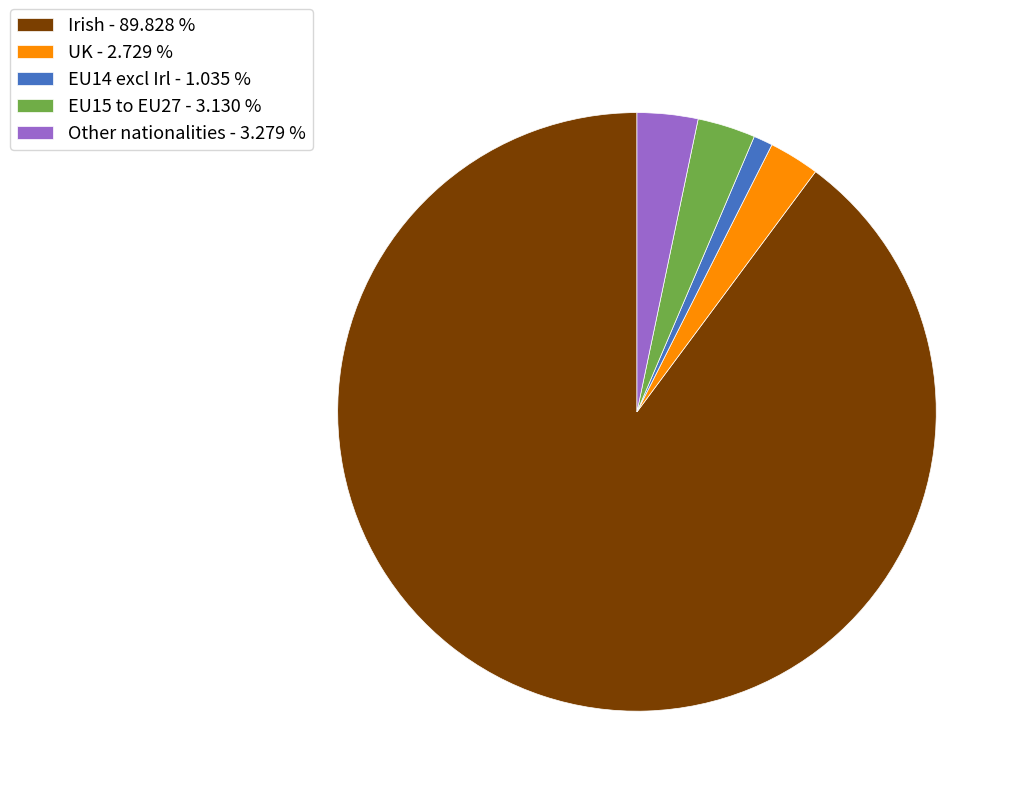

Combined, do EU14 excl Irl and Irish account for over 50%?

Yes